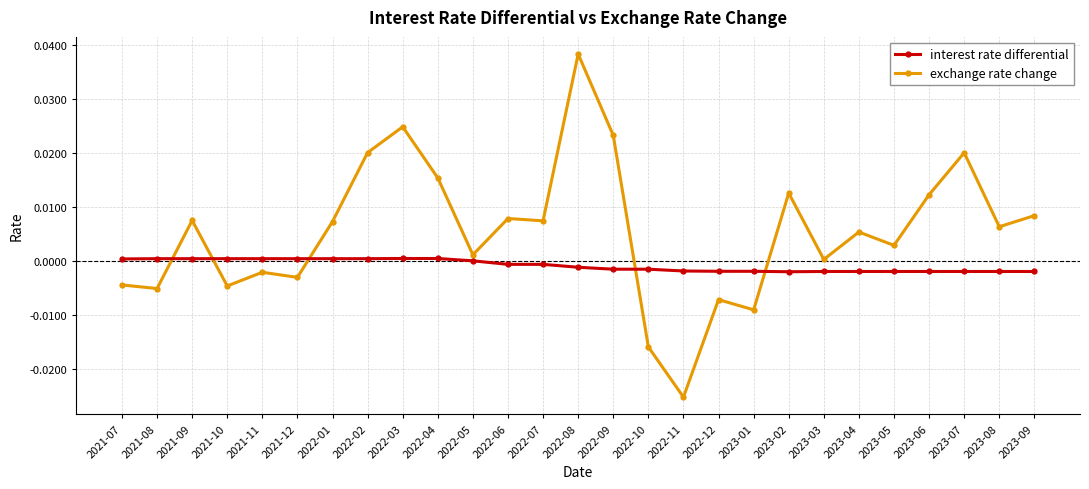

The value of interest rate differential at 2021-07 is 0.0. True or false?

True